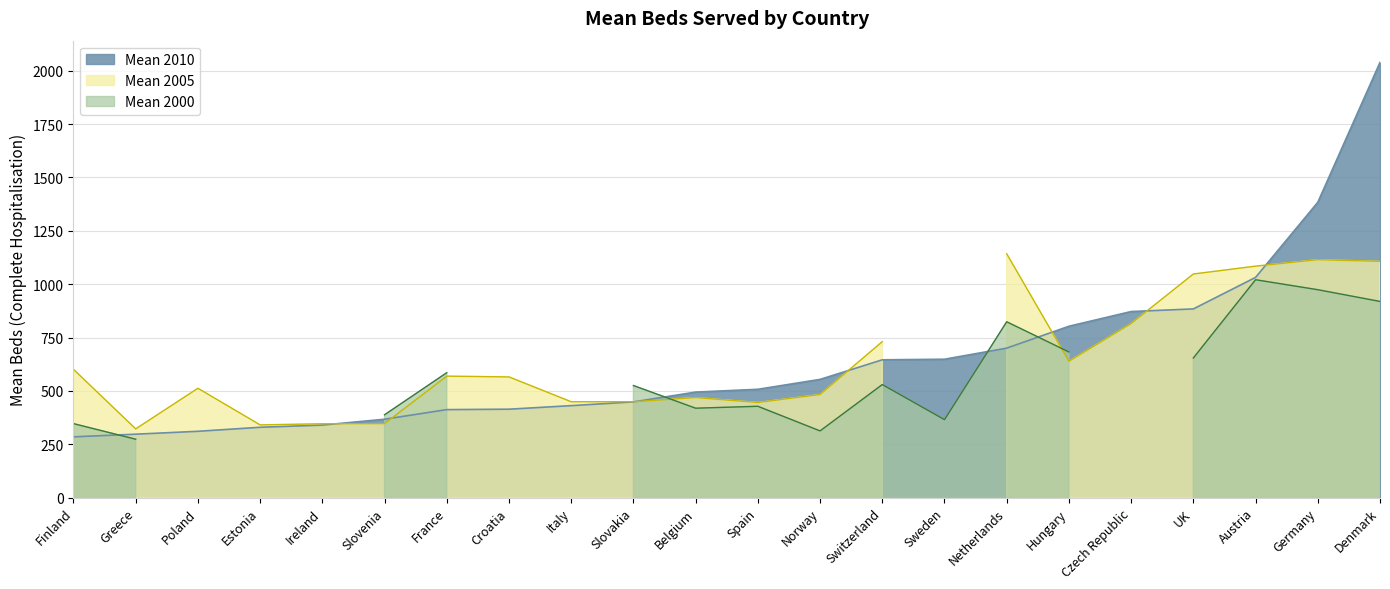

The value of Mean 2010 at Slovenia is 569.3. True or false?

False